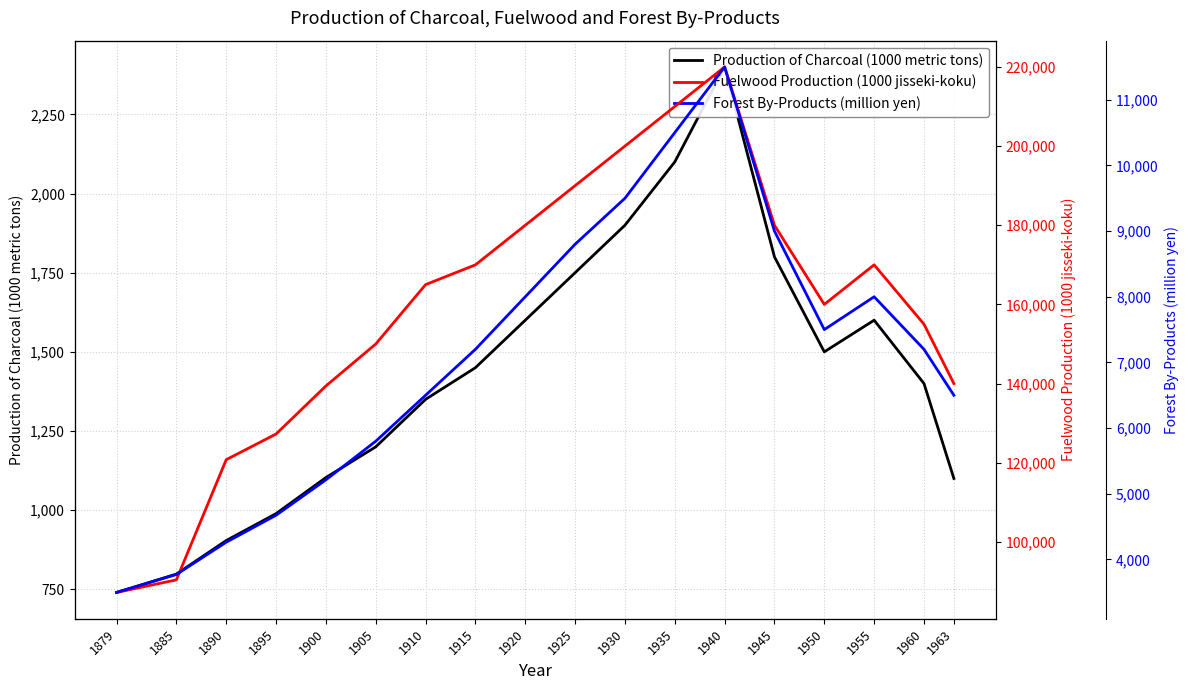

Does the chart display data point markers on the line(s)?

No